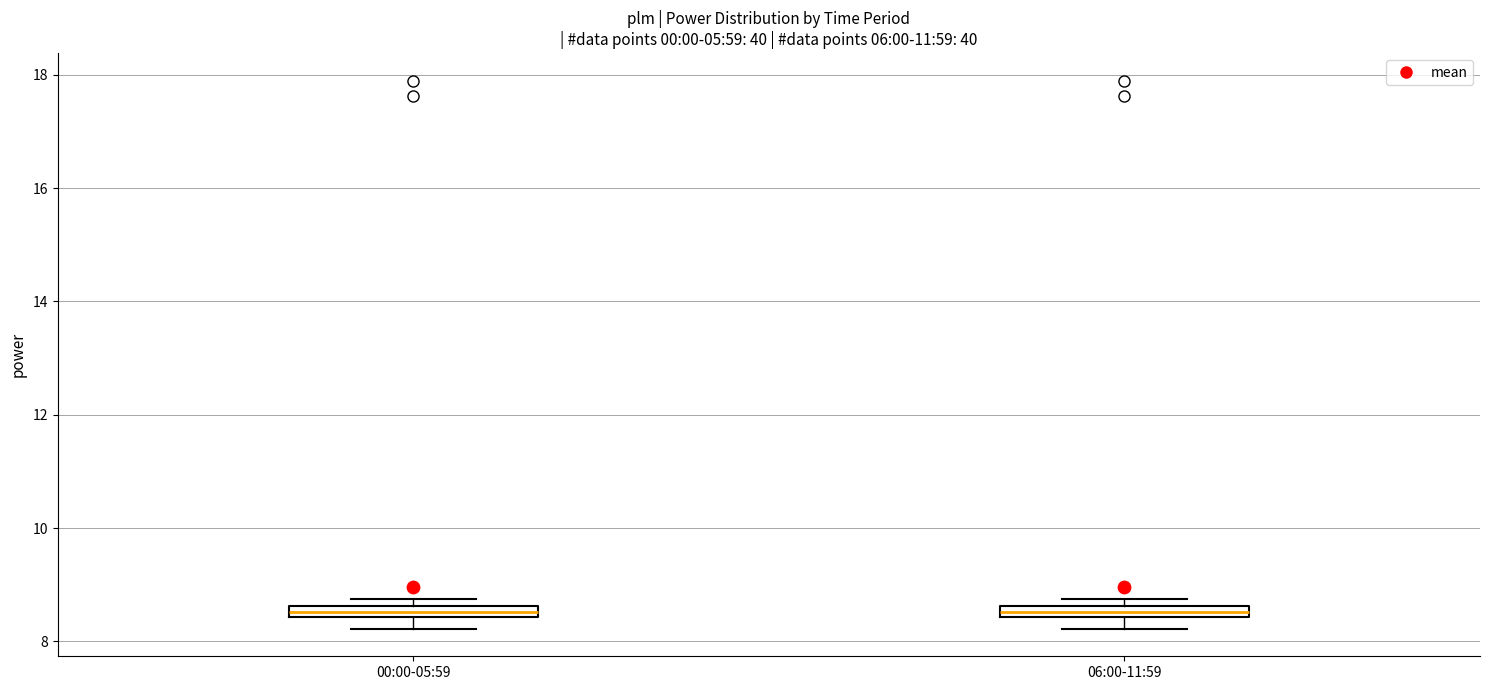

Where is the upper edge of the box for 00:00-05:59 on the y-axis? The values are not printed on the chart, so give them approximately, as read against the axis.

8.6